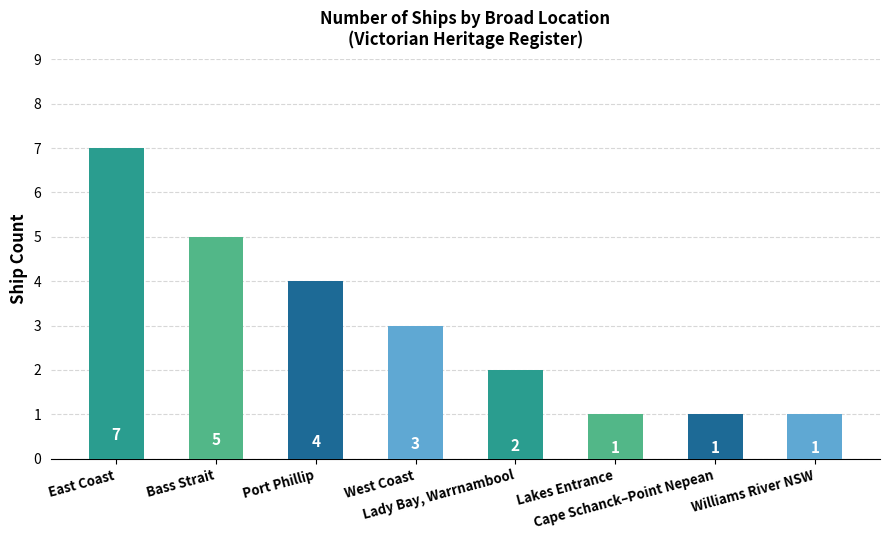

What is the smallest value displayed?

1